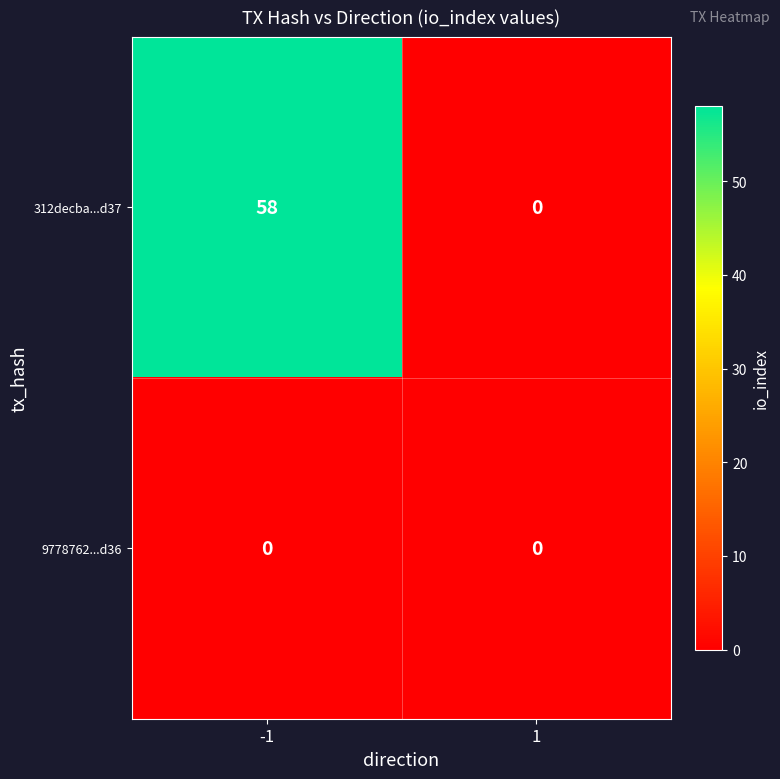

What is the total value across all series at -1?

58